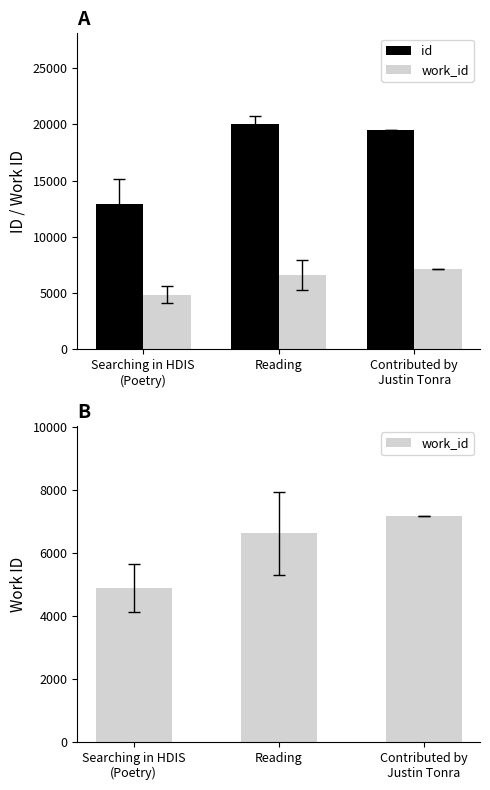

Which category has the lowest value in the work_id series?

Searching in HDIS
(Poetry)